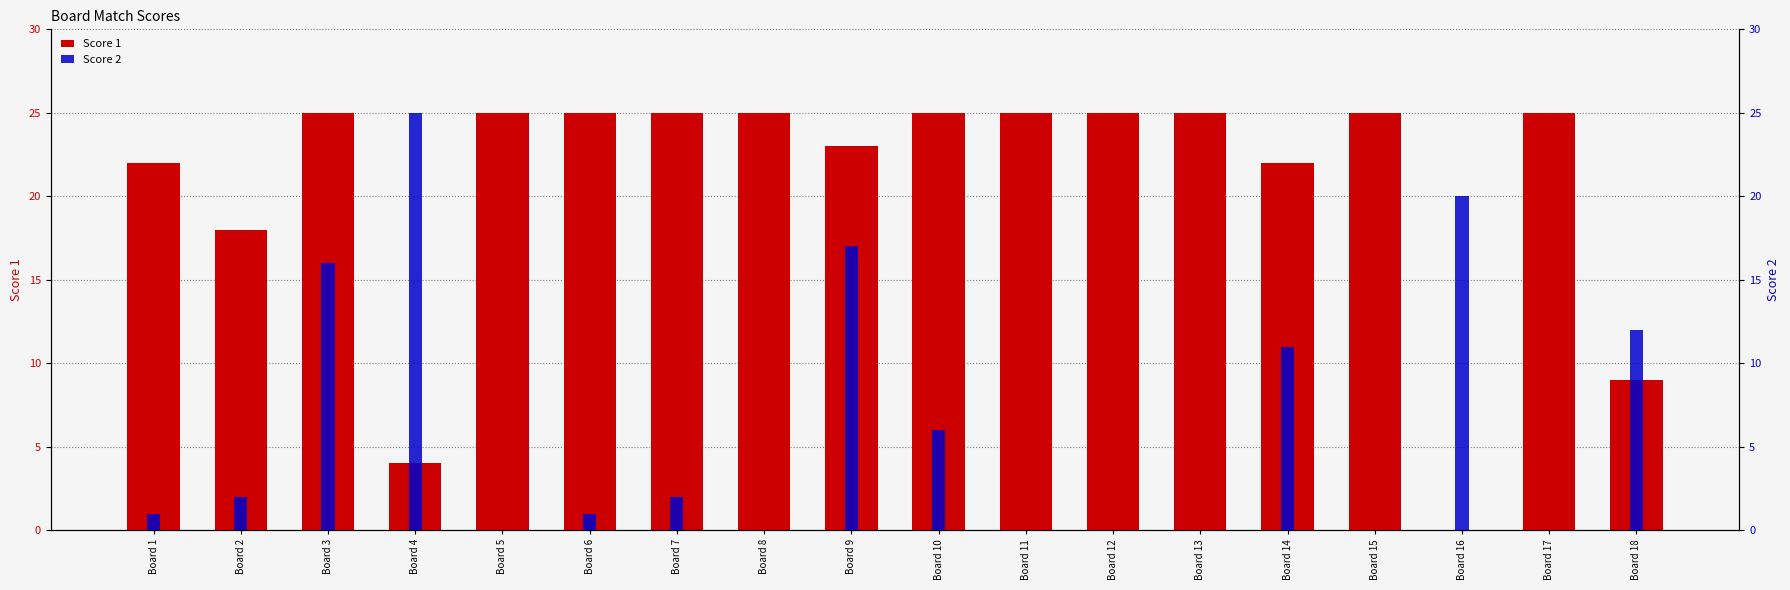

Reading left to right, extract all data points from this chart.

Score 1: Board 1=22	Board 2=18	Board 3=25	Board 4=4	Board 5=25	Board 6=25	Board 7=25	Board 8=25	Board 9=23	Board 10=25	Board 11=25	Board 12=25	Board 13=25	Board 14=22	Board 15=25	Board 16=0	Board 17=25	Board 18=9
Score 2: Board 1=1	Board 2=2	Board 3=16	Board 4=25	Board 5=0	Board 6=1	Board 7=2	Board 8=0	Board 9=17	Board 10=6	Board 11=0	Board 12=0	Board 13=0	Board 14=11	Board 15=0	Board 16=20	Board 17=0	Board 18=12